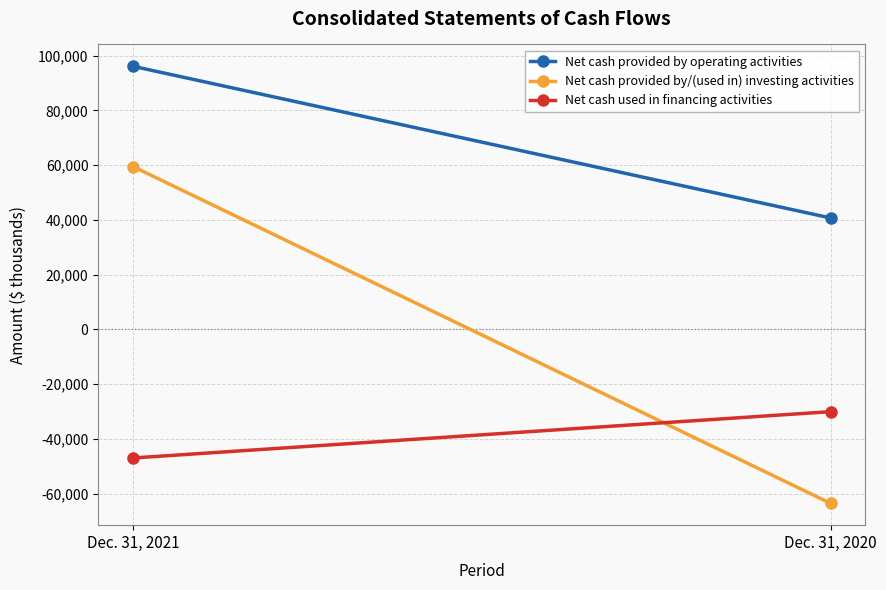

What is the value of the Net cash provided by/(used in) investing activities point at the 2nd from the left?

-63511